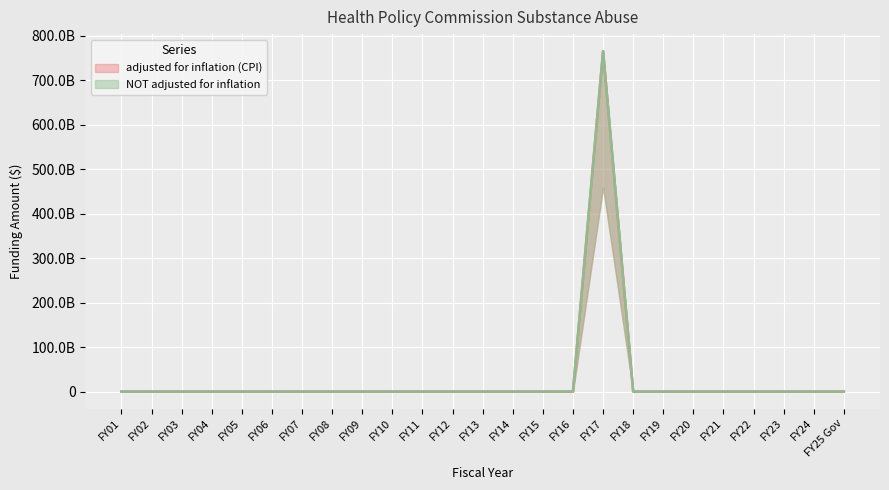

How many interior local peaks does the NOT adjusted for inflation series have?

1